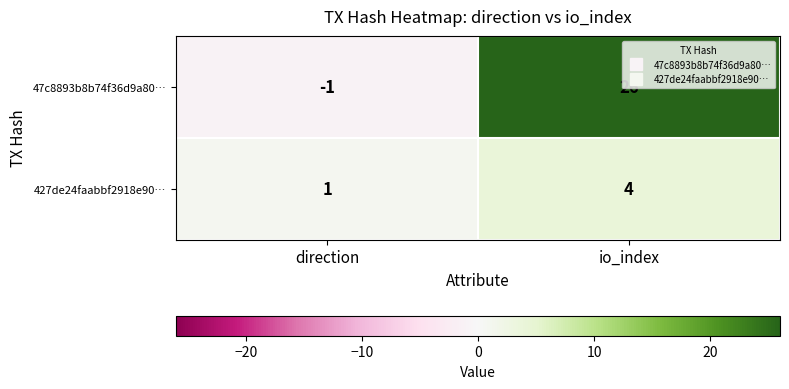

What is the maximum value shown in the chart?

26